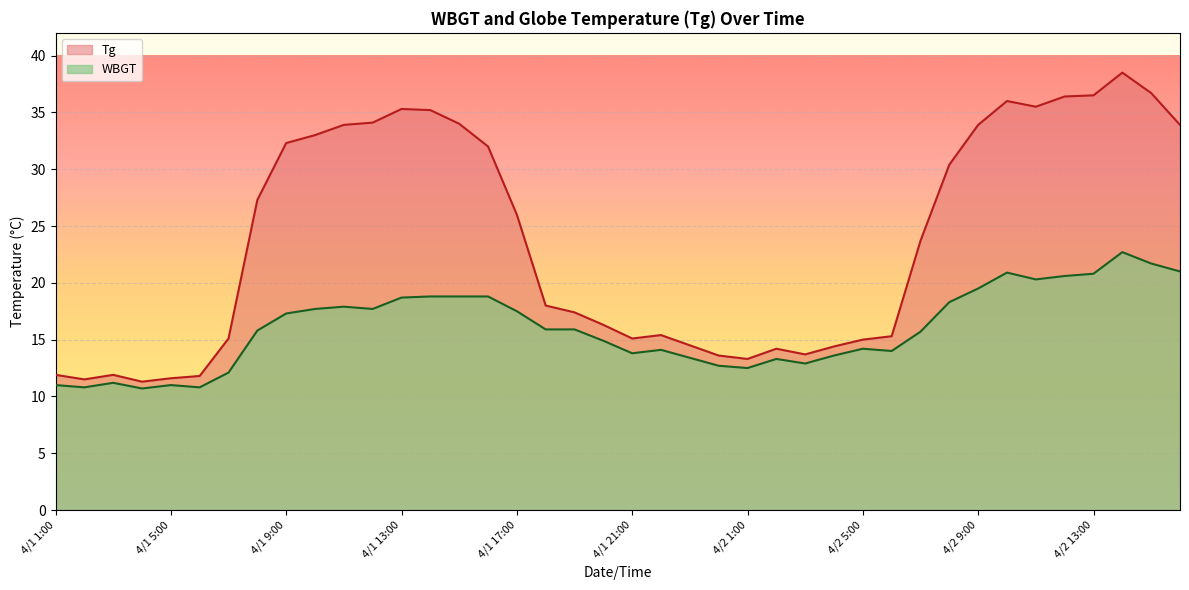

How many lines are shown in the chart?

2